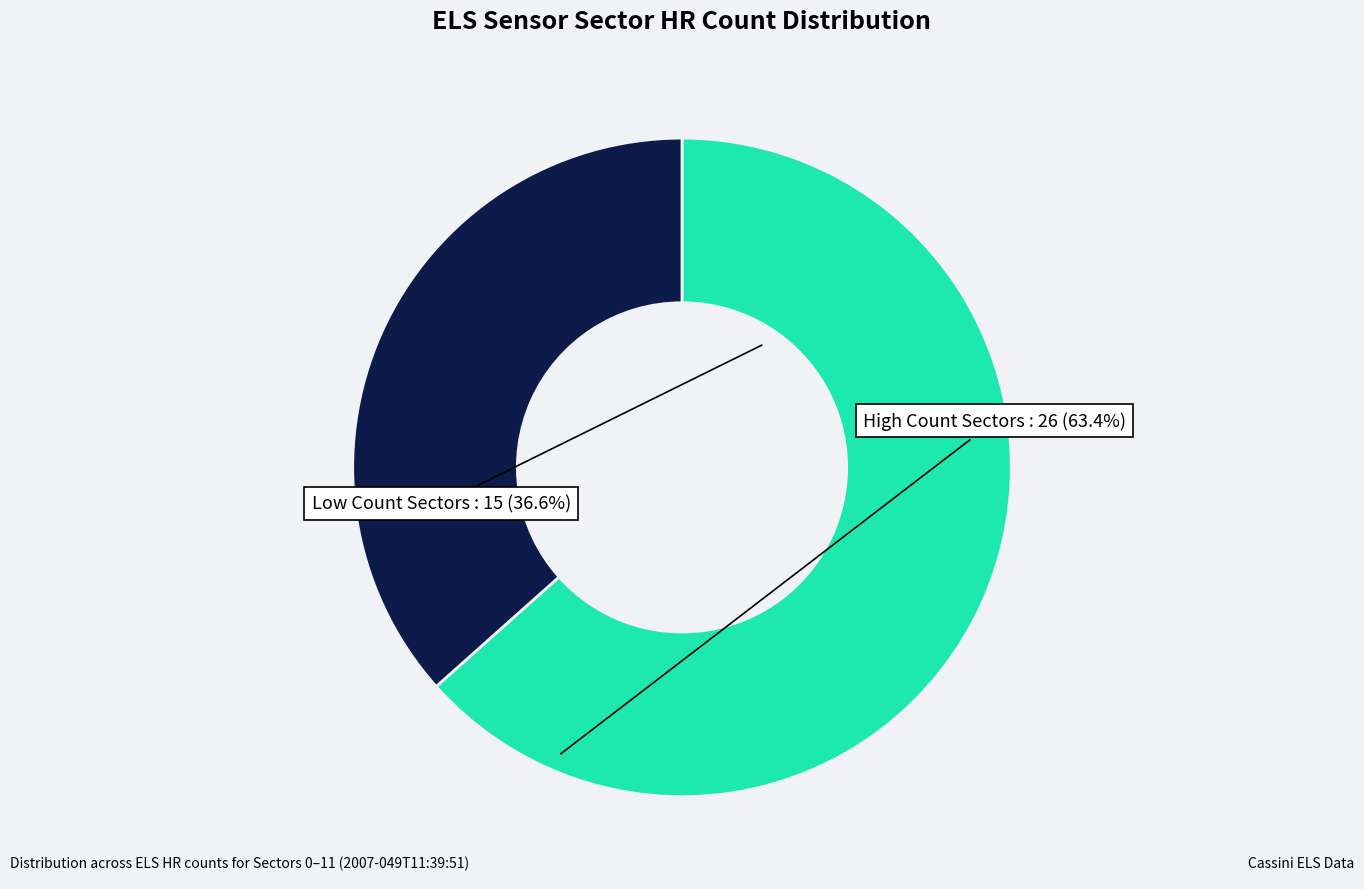

Is there a majority slice in this chart?

Yes